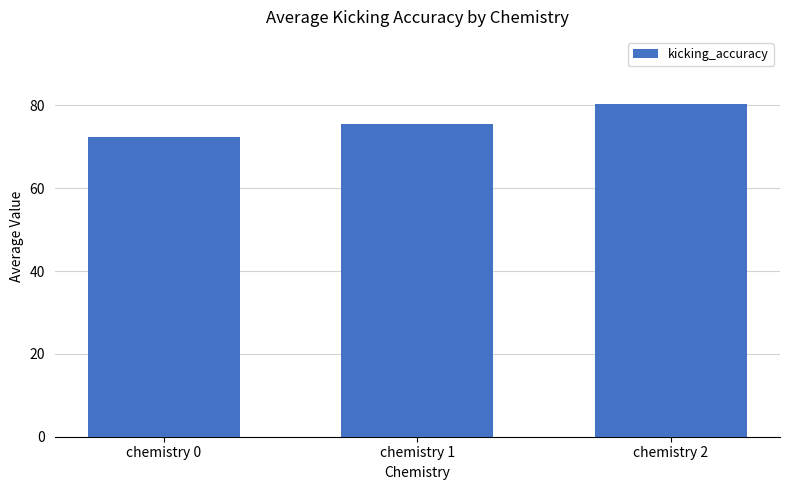

How many data points does each series have?

3